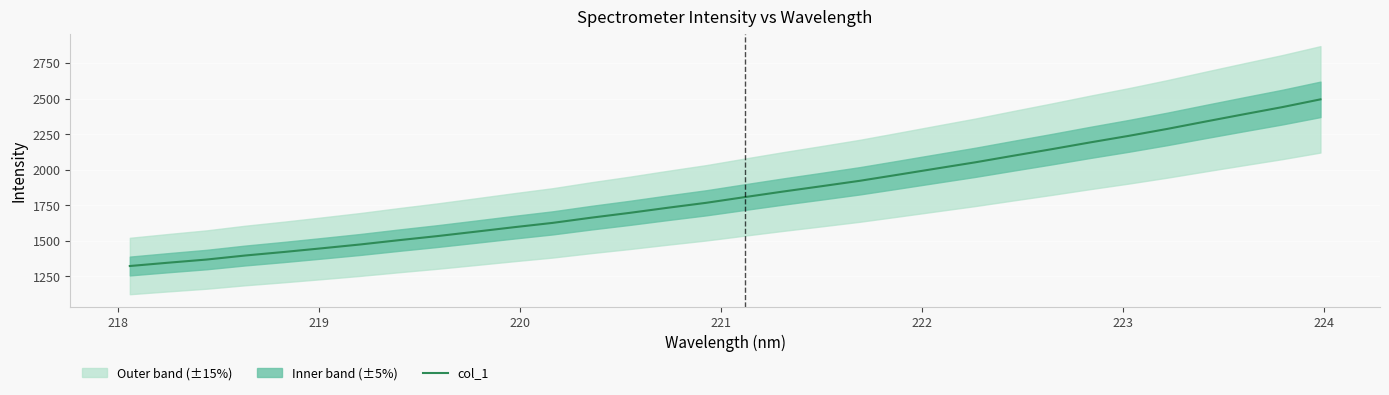

What is the highest value of the col_1 series?

2495.0